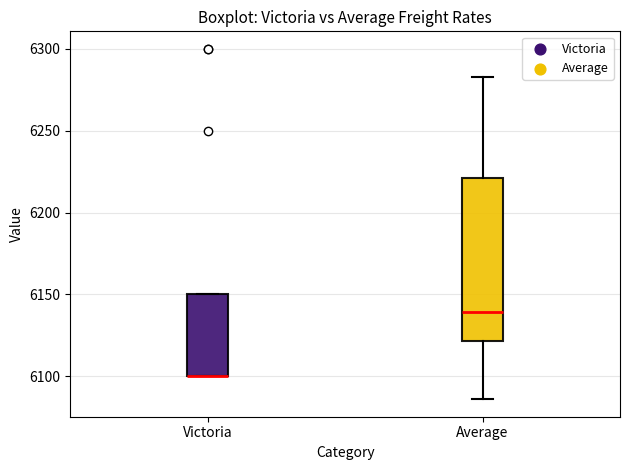

Reading left to right, transcribe this box plot: for each box, give where its median line is, the range the box spans, and where its two whiskers end, as read against the y-axis. The values are not printed on the chart, so give them approximately, as read against the axis.

Victoria: median 6100 (drawn on the box's lower edge), box 6100 to 6150, whiskers 6100 to 6150
Average: median 6140, box 6120 to 6220, whiskers 6085 to 6285